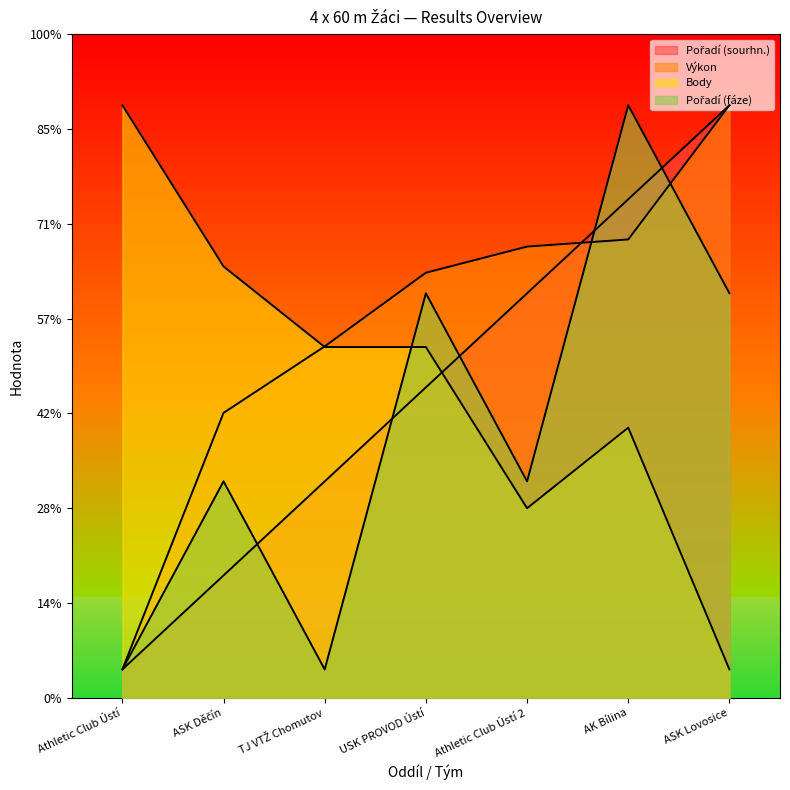

At which category does the chart reach its peak across all series?

ASK Lovosice